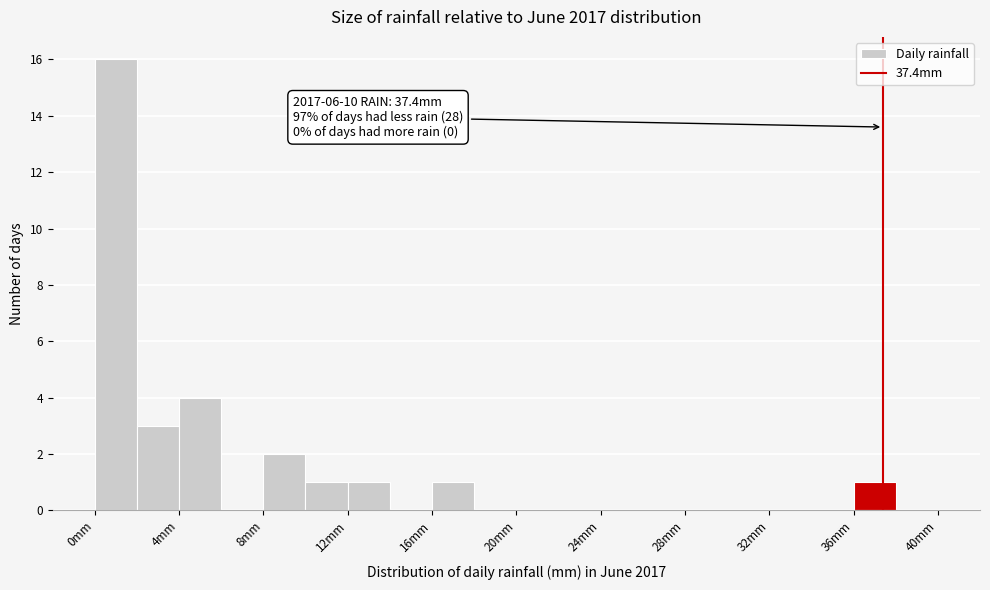

Which range on the x-axis has the tallest bar?

0 to 2